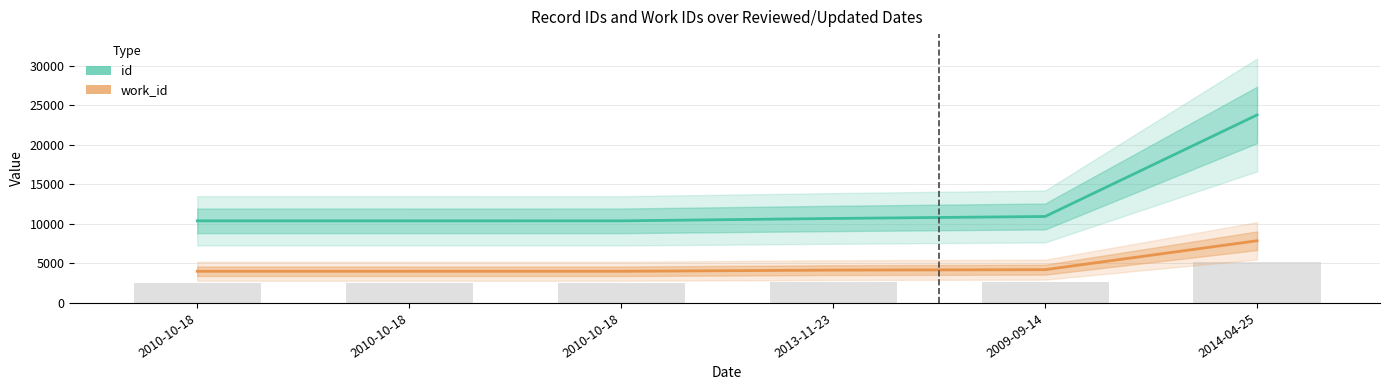

What is the approximate value of id at 2010-10-18, to the nearest 10?

10390